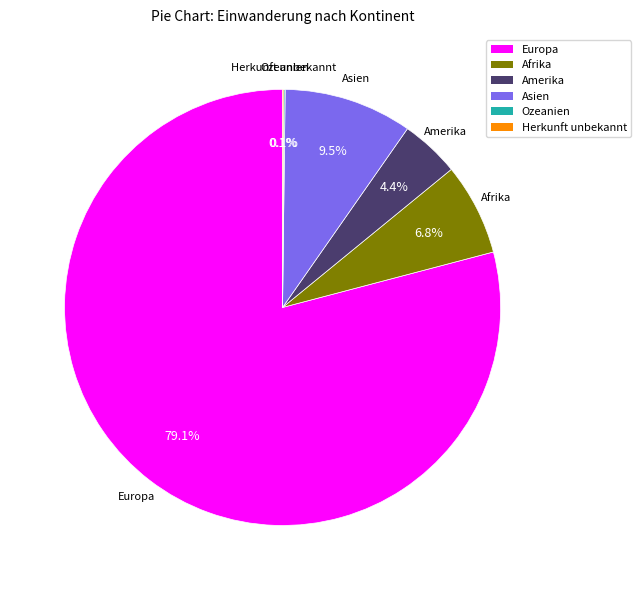

Which category accounts for the majority?

Europa